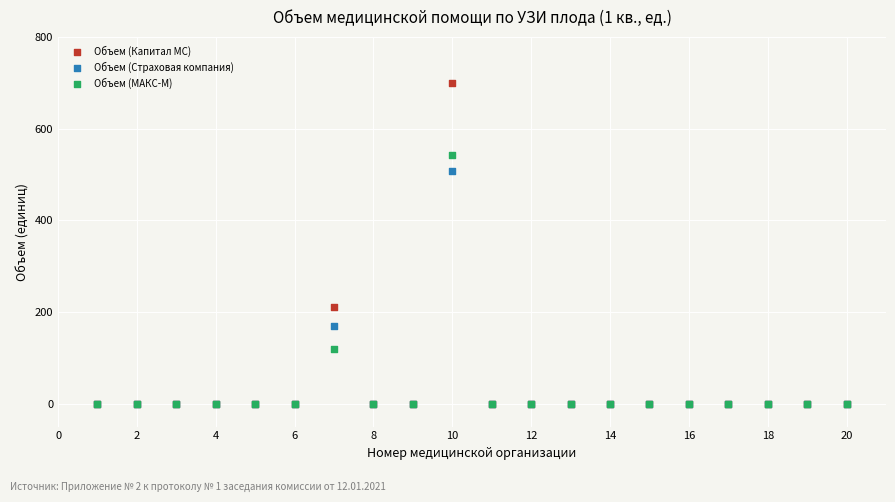

Which series reaches the maximum Y coordinate?

Объем (Капитал МС)